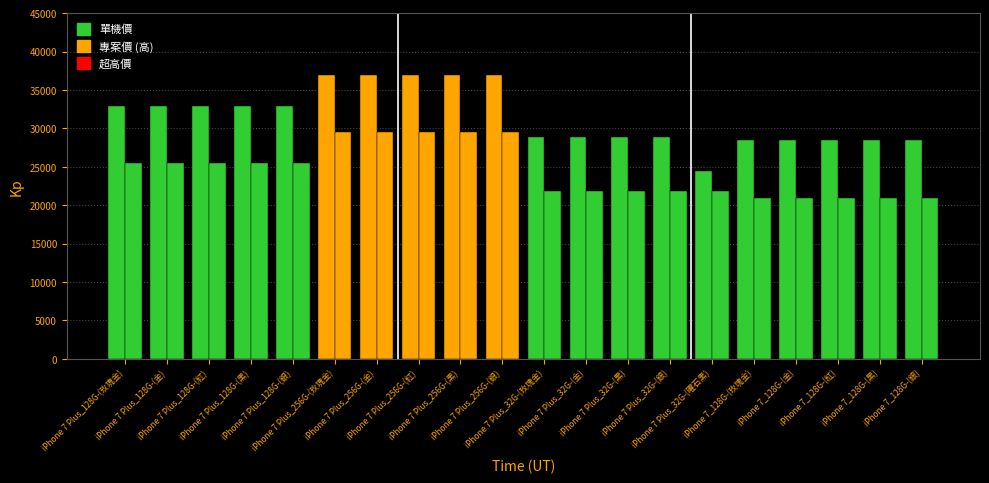

How many groups of bars are there?

20